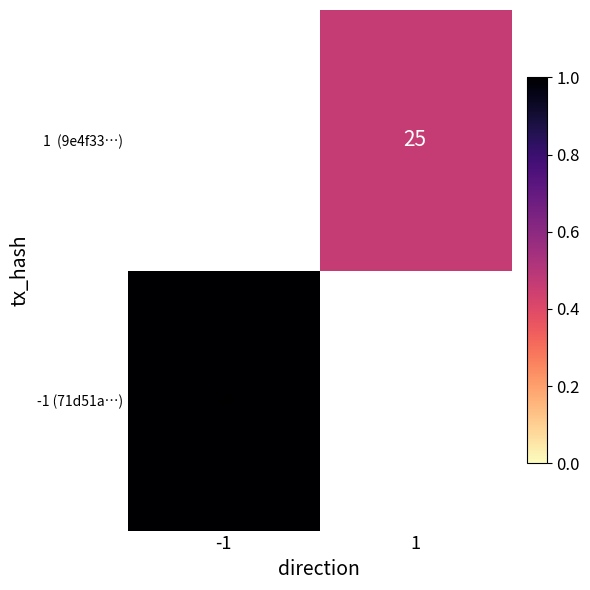

True or false: -1 (71d51a…) has a value of 54 at -1.

True